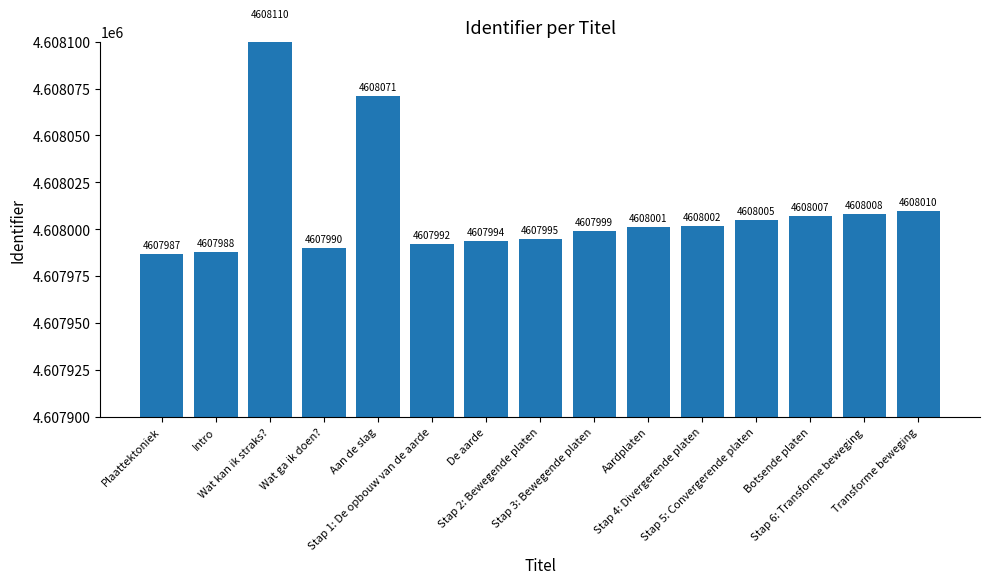

Count the number of data series in this chart.

1